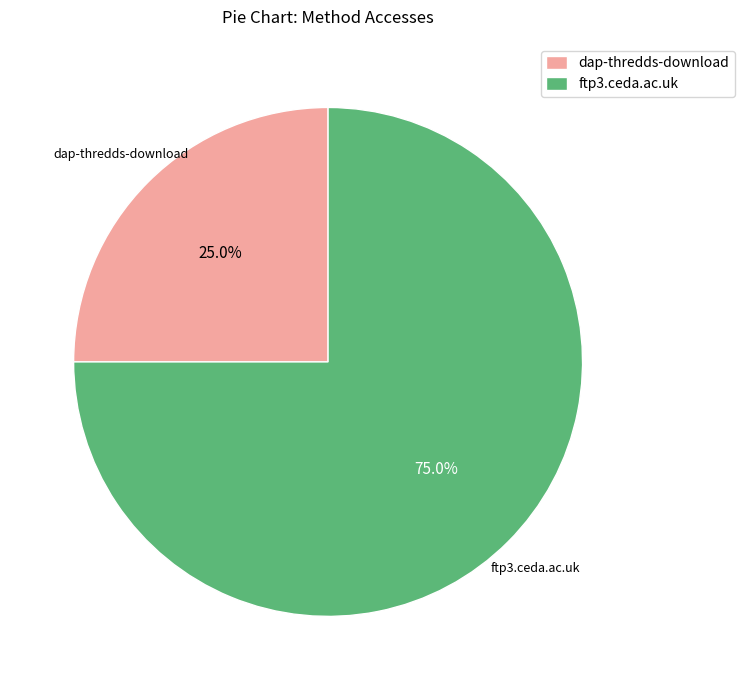

Which category has the biggest portion of the pie?

ftp3.ceda.ac.uk